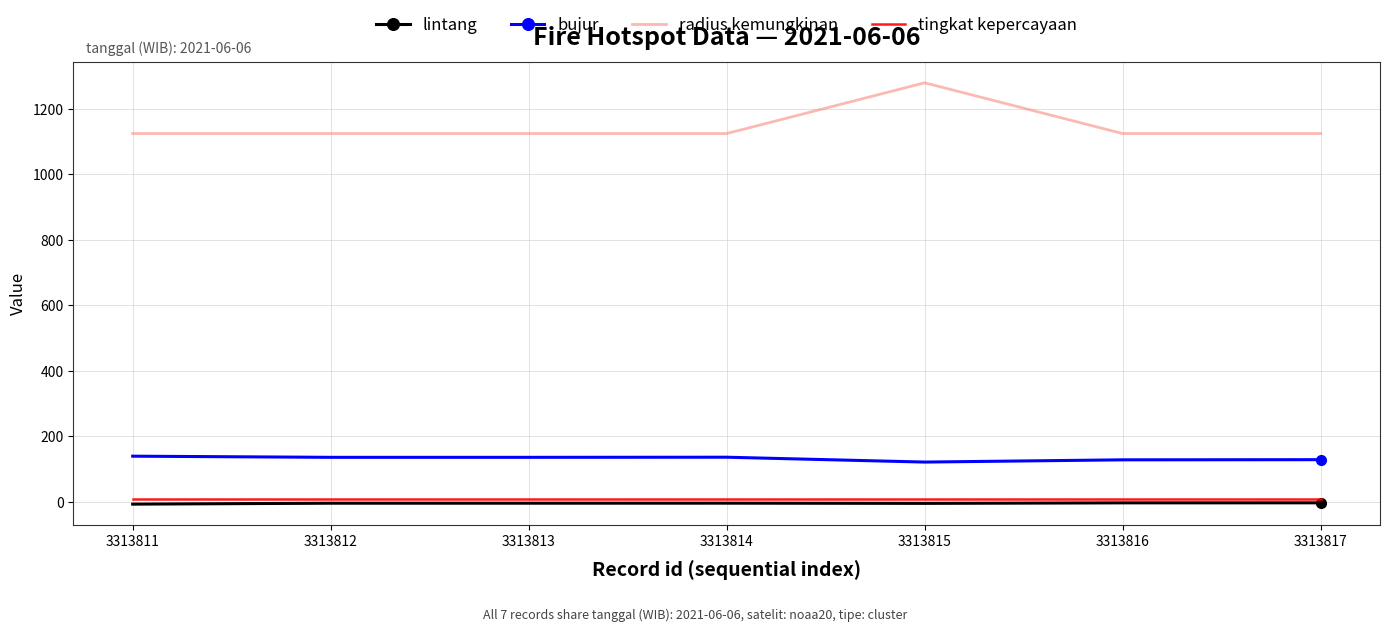

Is it true that lintang equals -4.1 at 3313812?

True